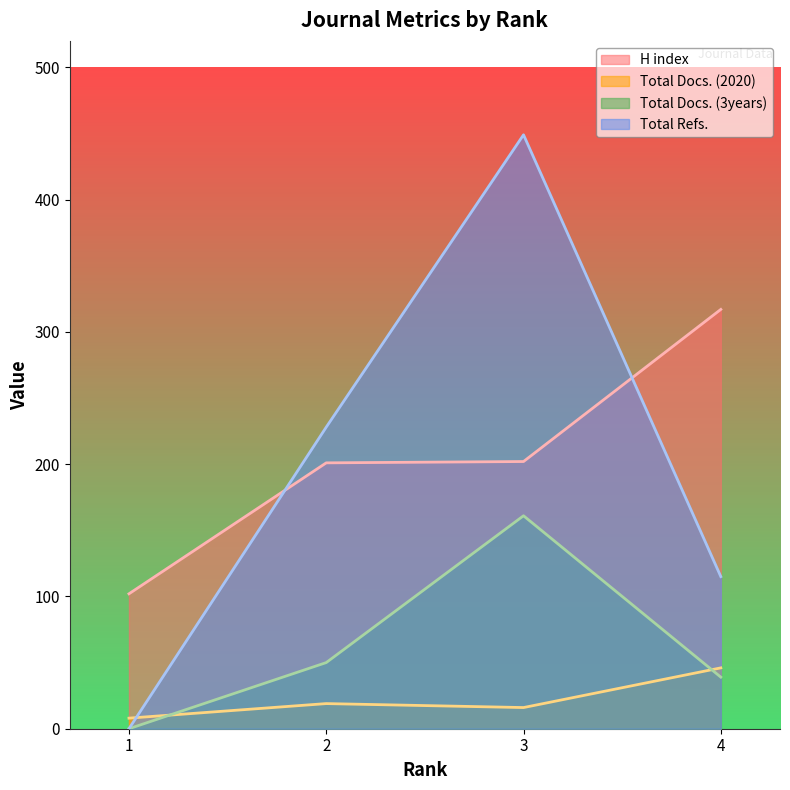

At which category is the sum across all series the highest?

3